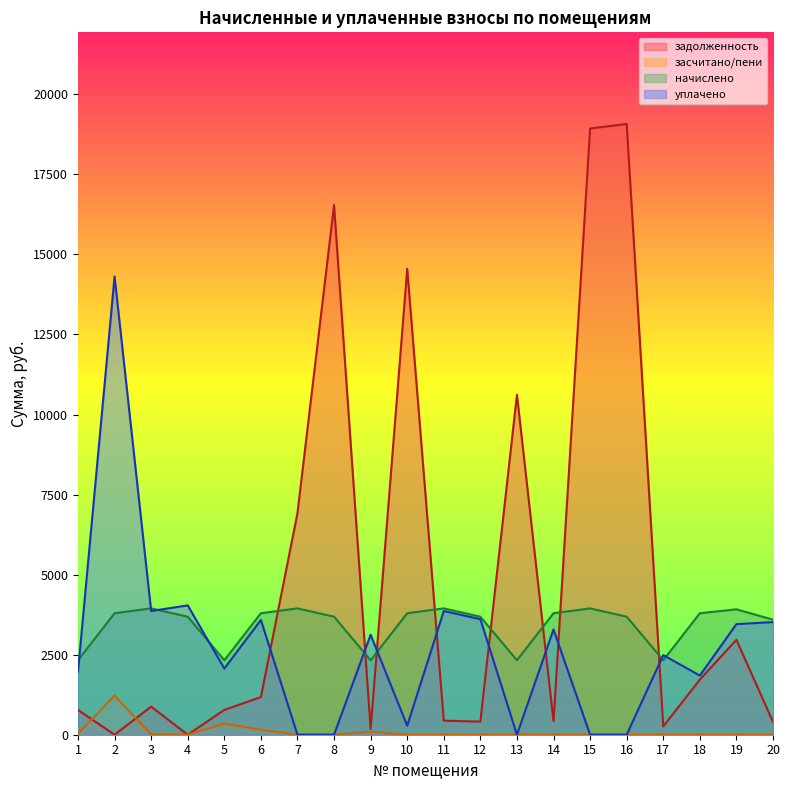

At 6, list the series in order from smallest to largest.

засчитано/пени, задолженность, уплачено, начислено